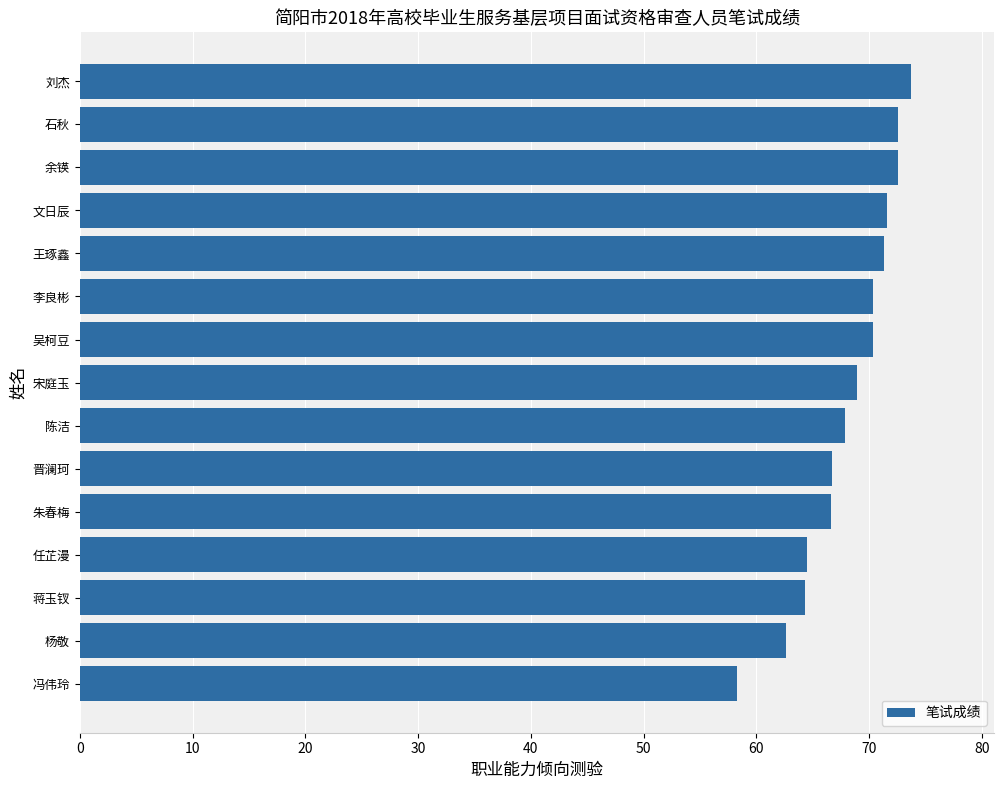

What is the minimum value shown in the chart?

58.3